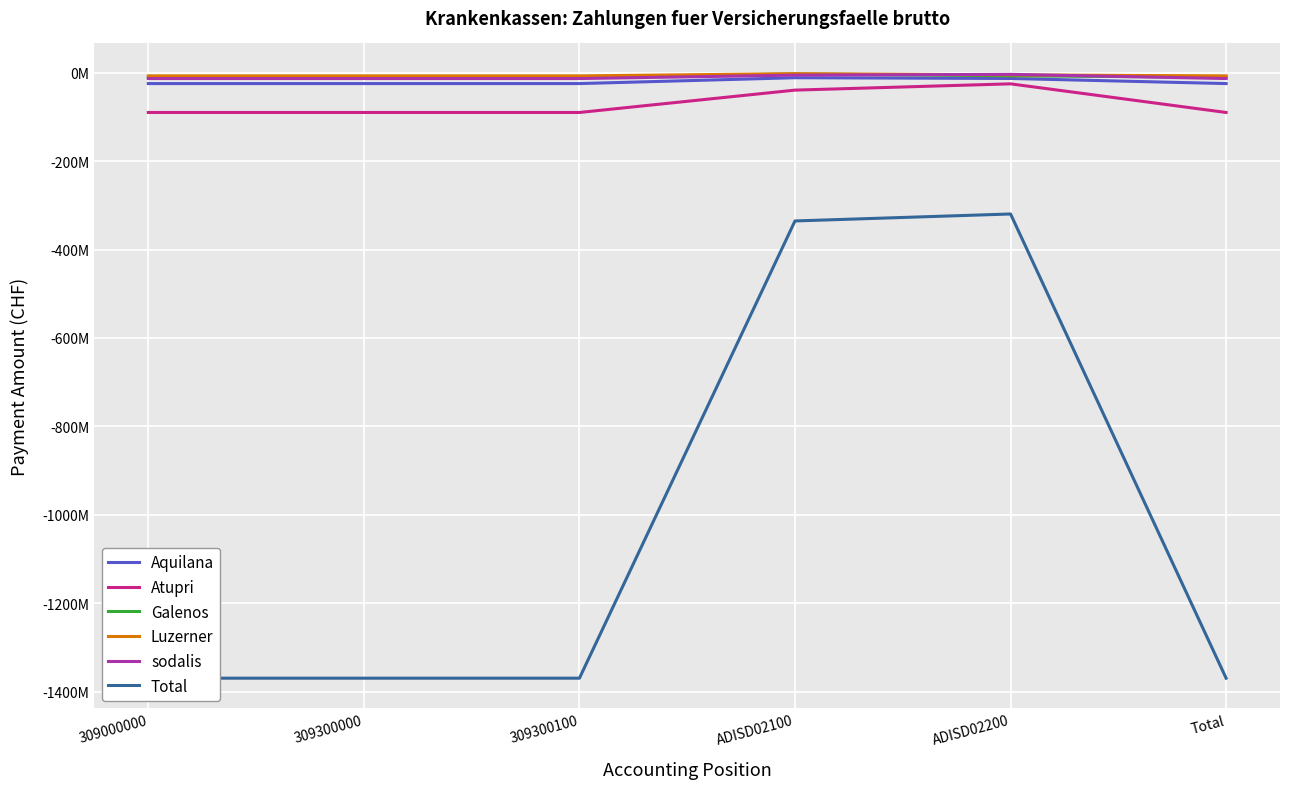

True or false: Total and Galenos cross at least once.

False